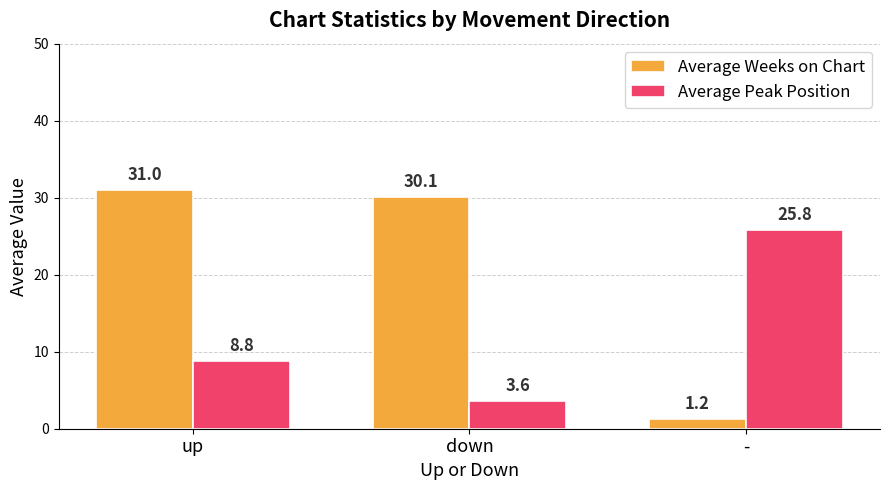

List the series in order of their peak value, lowest first.

Average Peak Position, Average Weeks on Chart